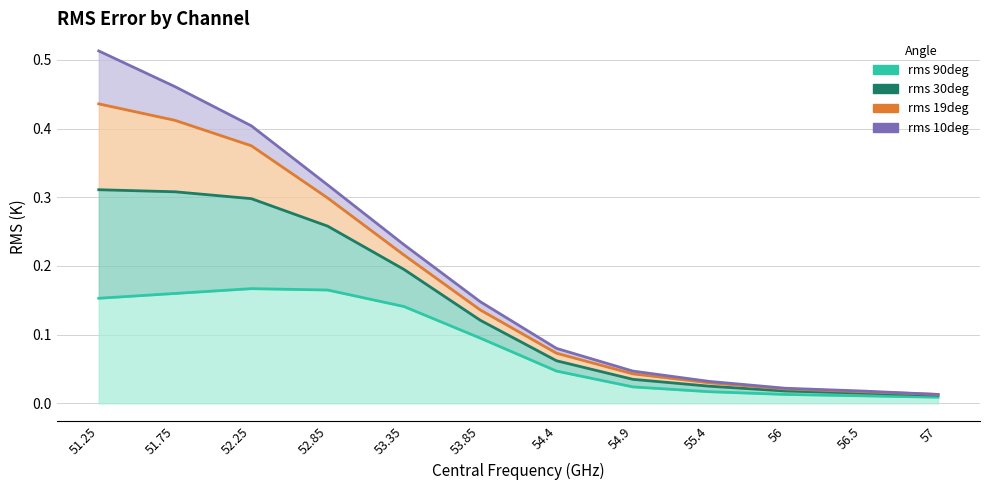

What is the highest value of the rms 10deg (line) series?

0.5